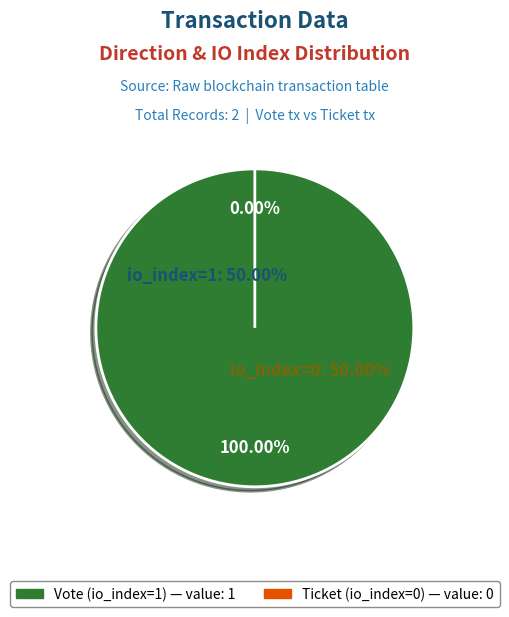

Do Ticket (io_index=0) and Vote (io_index=1) together represent more than half of the pie?

Yes